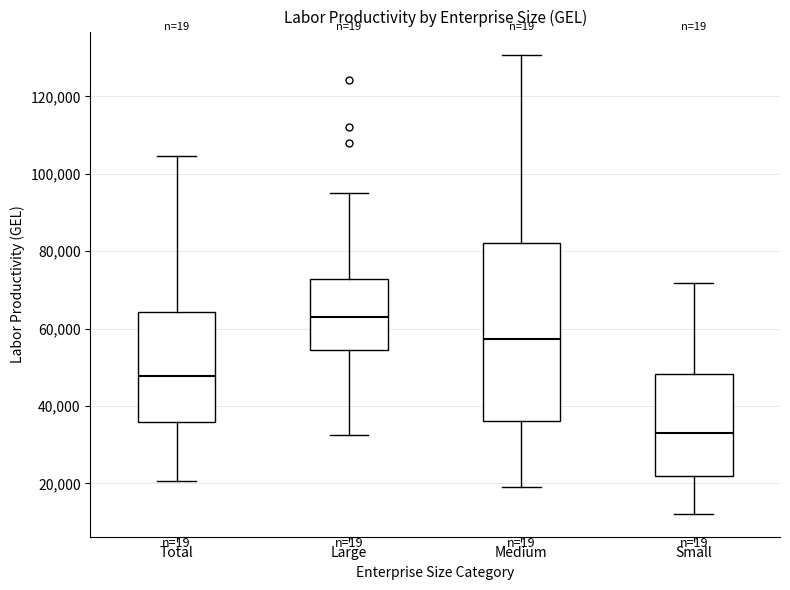

Reading left to right, read every box against the y-axis: the position of its median line, the range the box covers, and the ends of its whiskers. The values are not printed on the chart, so give them approximately, as read against the axis.

Total: median 48000, box 36000 to 64000, whiskers 20000 to 104000
Large: median 64000, box 54000 to 72000, whiskers 32000 to 94000
Medium: median 58000, box 36000 to 82000, whiskers 20000 to 130000
Small: median 32000, box 22000 to 48000, whiskers 12000 to 72000